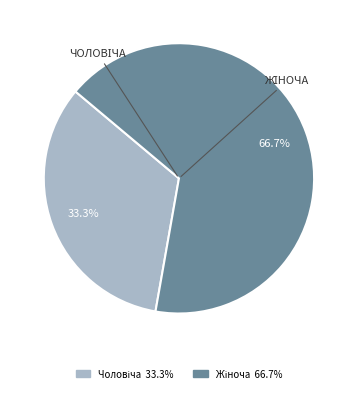

Is there a majority slice in this chart?

Yes